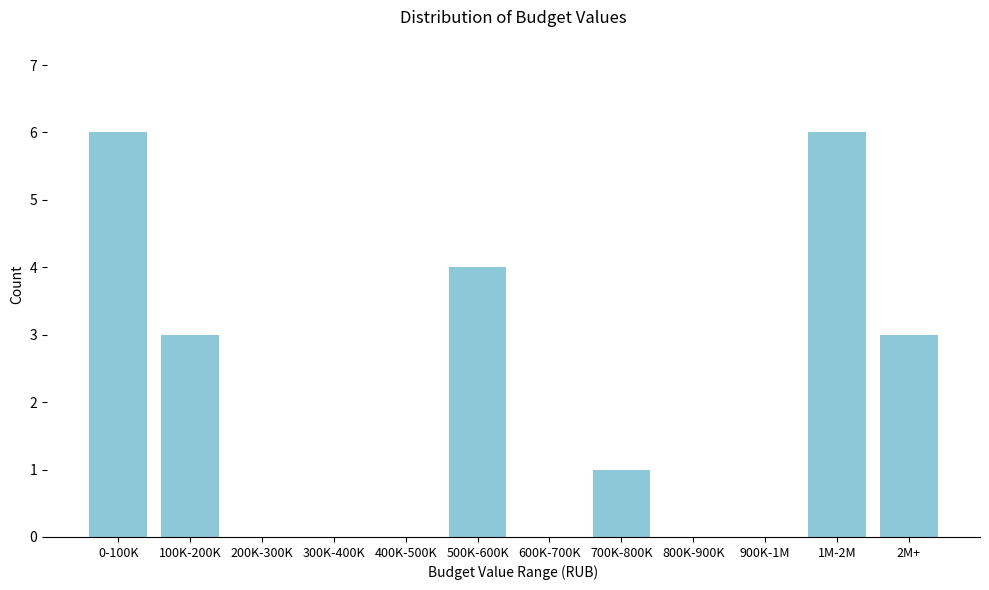

Reading left to right, what are all the values shown in this chart?

0-100K=6	100K-200K=3	200K-300K=0	300K-400K=0	400K-500K=0	500K-600K=4	600K-700K=0	700K-800K=1	800K-900K=0	900K-1M=0	1M-2M=6	2M+=3